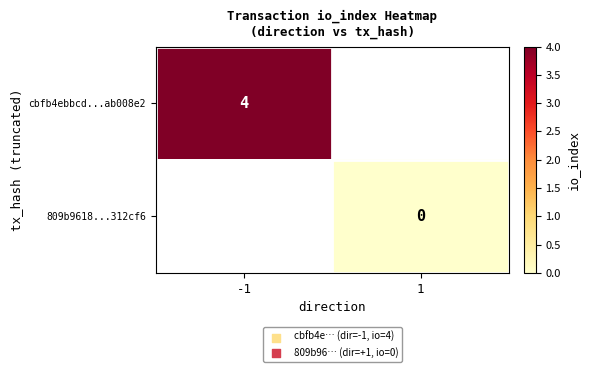

True or false: cbfb4ebbcd...ab008e2 has a value of 4 at -1.

True